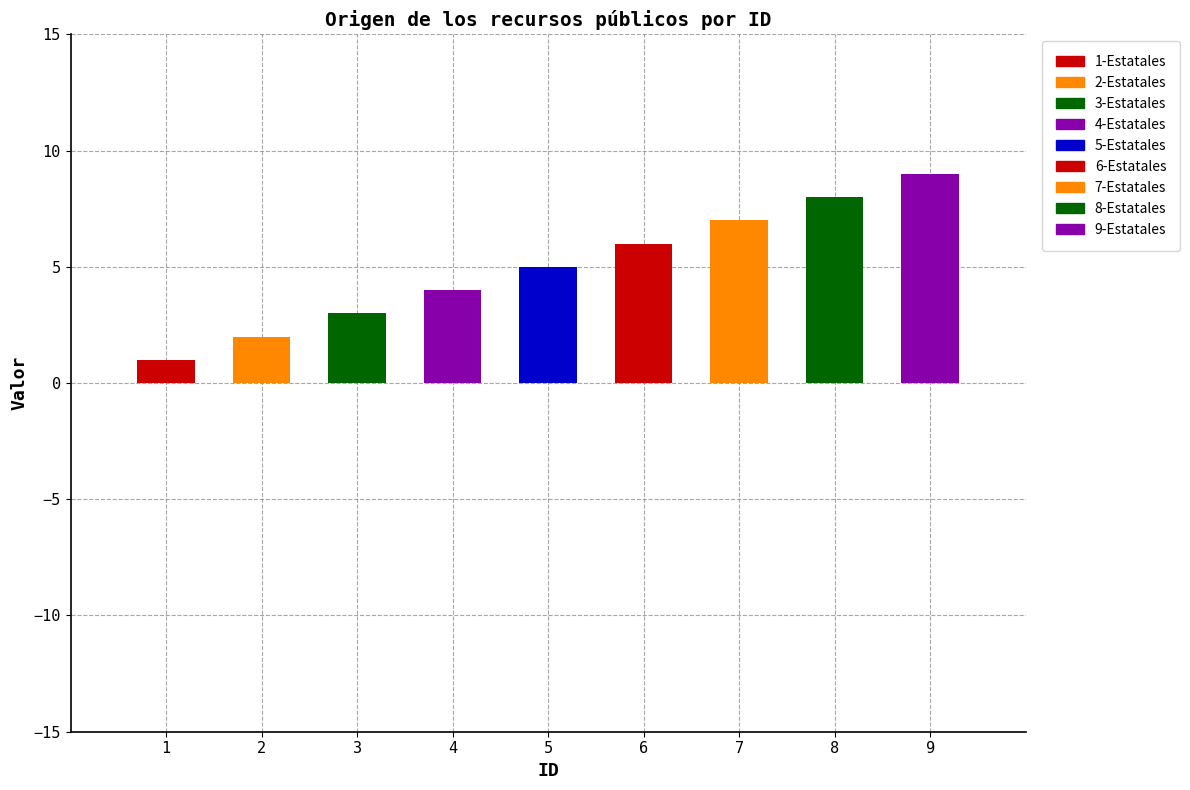

Reading left to right, extract all data points from this chart.

1=1	2=2	3=3	4=4	5=5	6=6	7=7	8=8	9=9